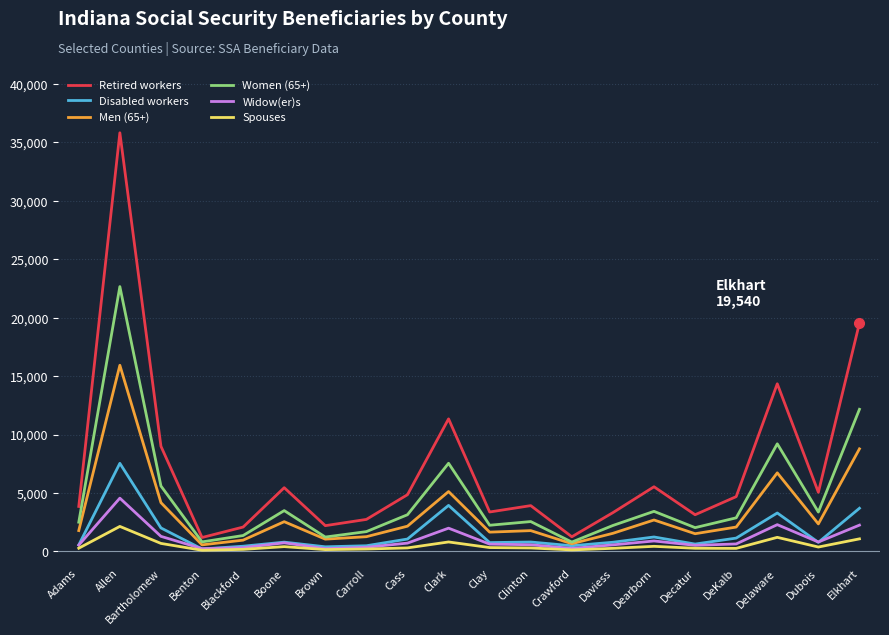

The value of Retired workers at Bartholomew is 3545. True or false?

False